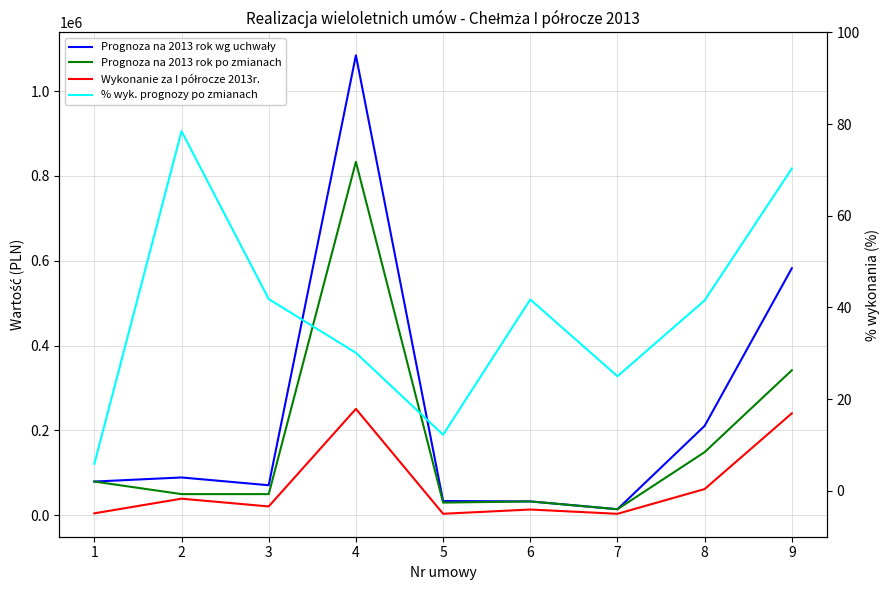

The value of Prognoza na 2013 rok po zmianach at 8 is 149000.0. True or false?

True